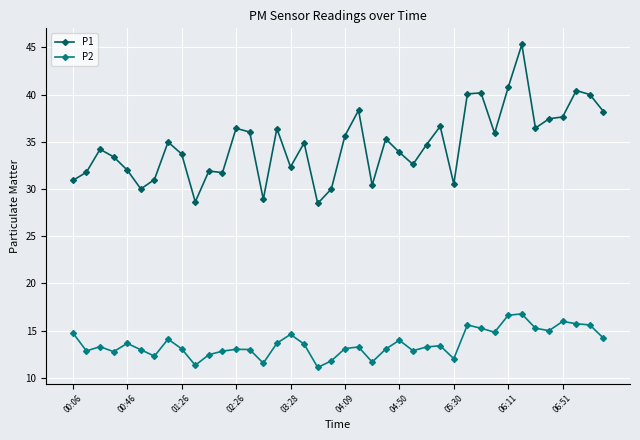

Does the chart have visible grid lines?

Yes